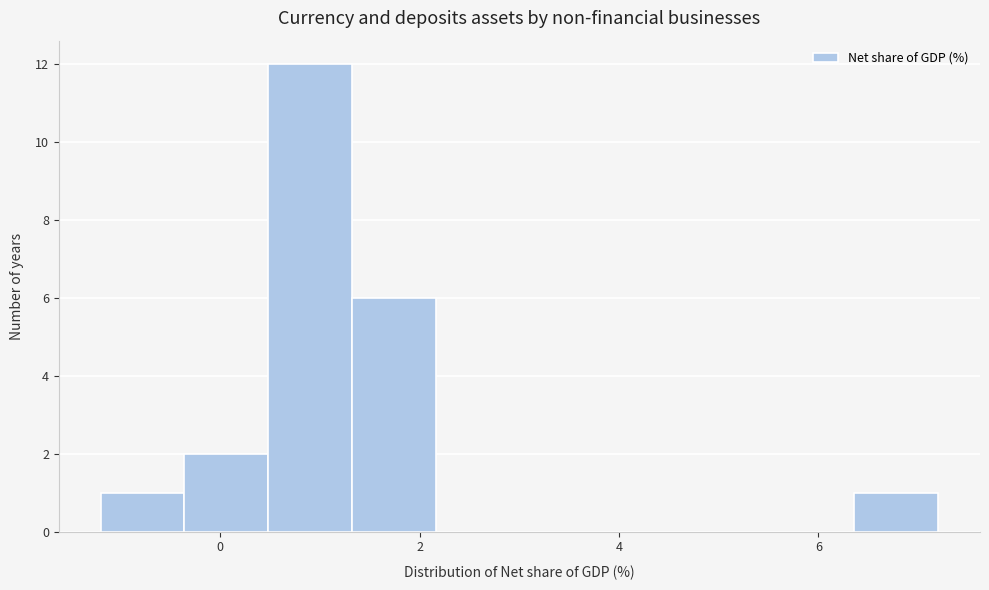

Reading left to right, list every bar in this chart as the range it spans on the x-axis followed by its height. Neither the bar edges nor the heights are printed on the chart, so give them approximately, as read against the axes.

-1.20 to -0.36: 1
-0.36 to 0.48: 2
0.48 to 1.32: 12
1.32 to 2.16: 6
2.16 to 3.00: 0
3.00 to 3.84: 0
3.84 to 4.68: 0
4.68 to 5.52: 0
5.52 to 6.36: 0
6.36 to 7.20: 1